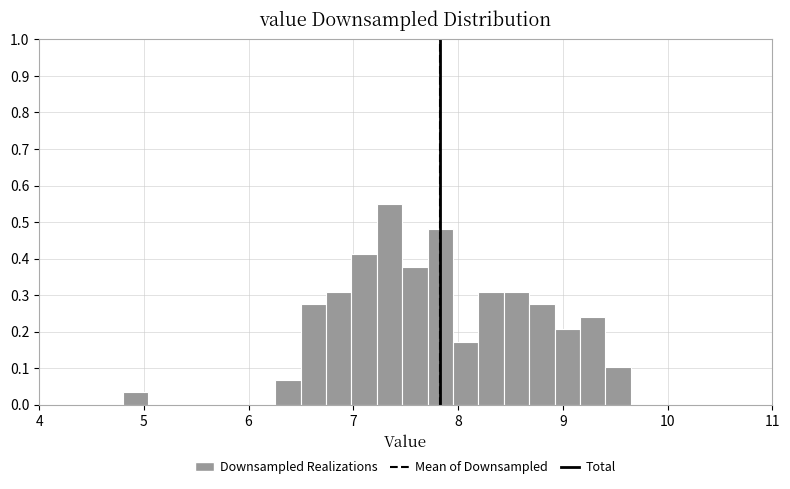

Around what value on the x-axis is the tallest bar? Give the approximate position of its centre, as read against the axis.

7.3